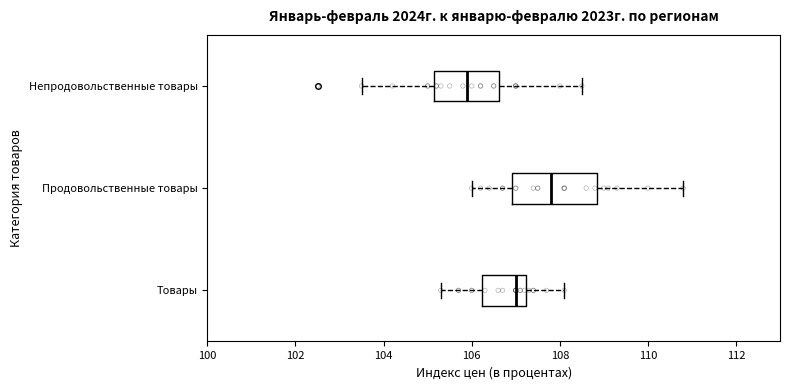

Which box has the furthest to the right median line?

Продовольственные товары